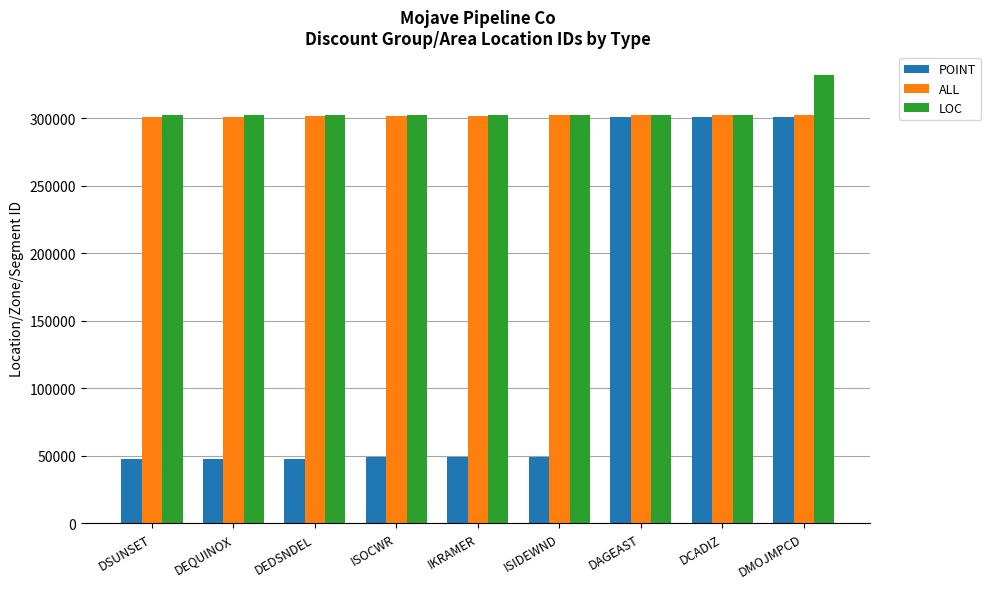

At how many categories does at least one series exceed 288886?

9